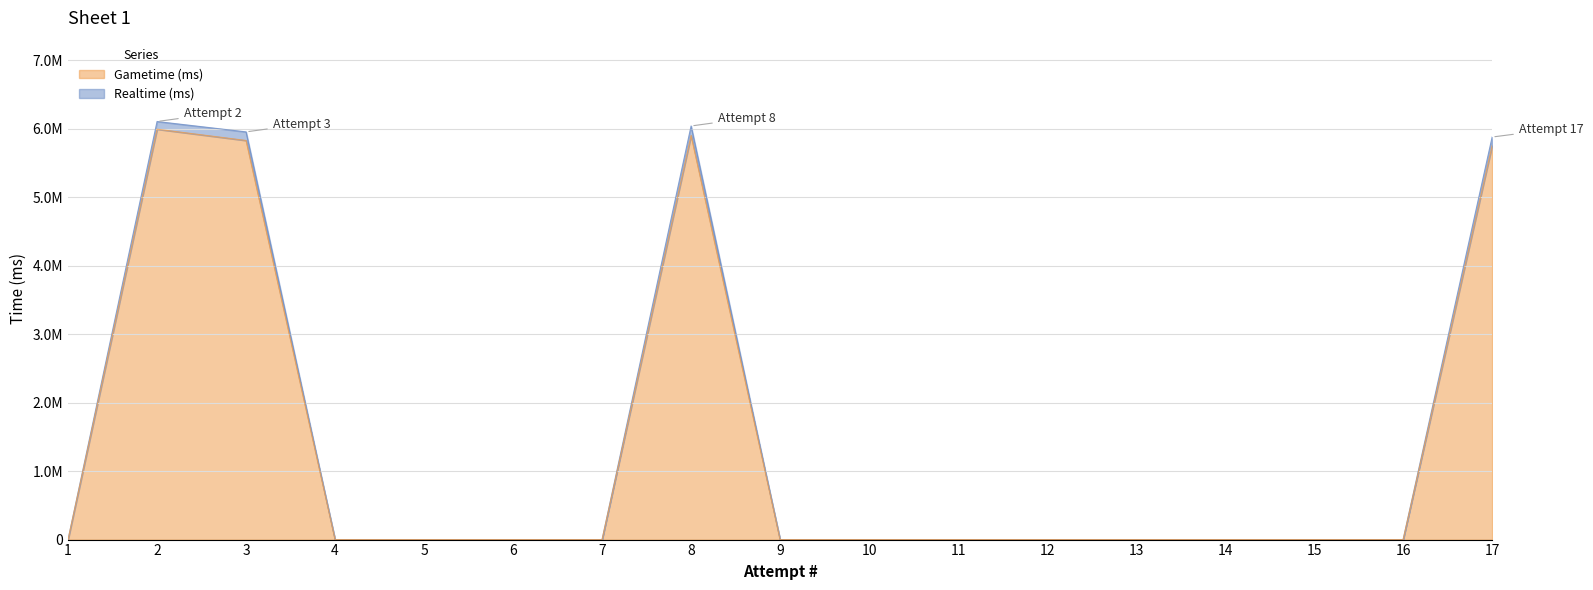

How many categories are shown in the chart?

17